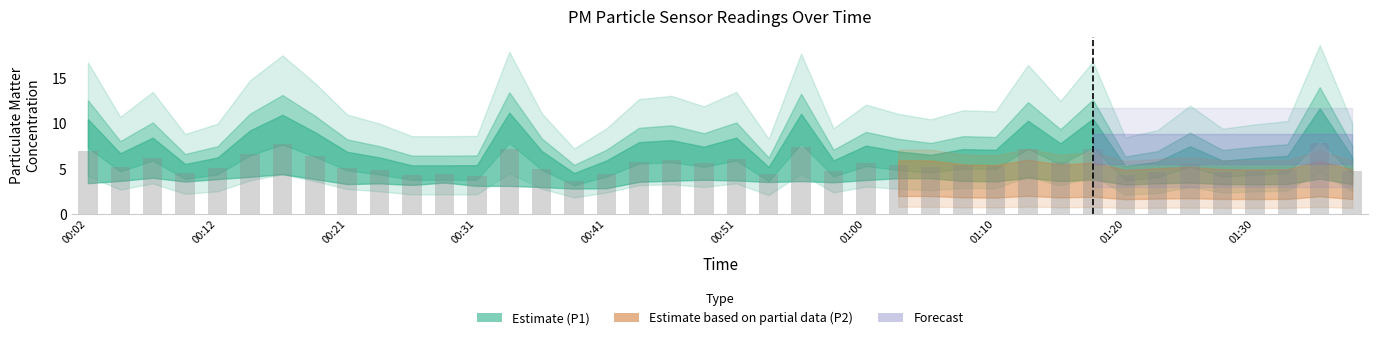

What is the smallest value displayed?

3.7